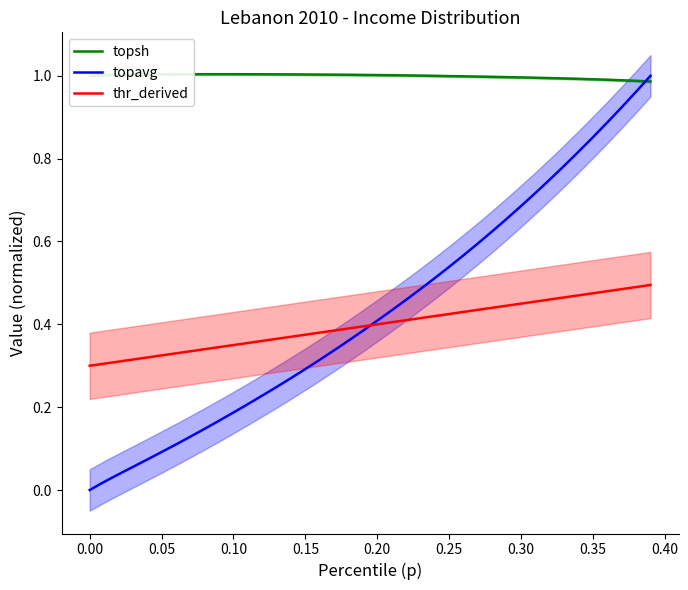

What is the value of the thr_derived point at the 38th from the left?

0.5